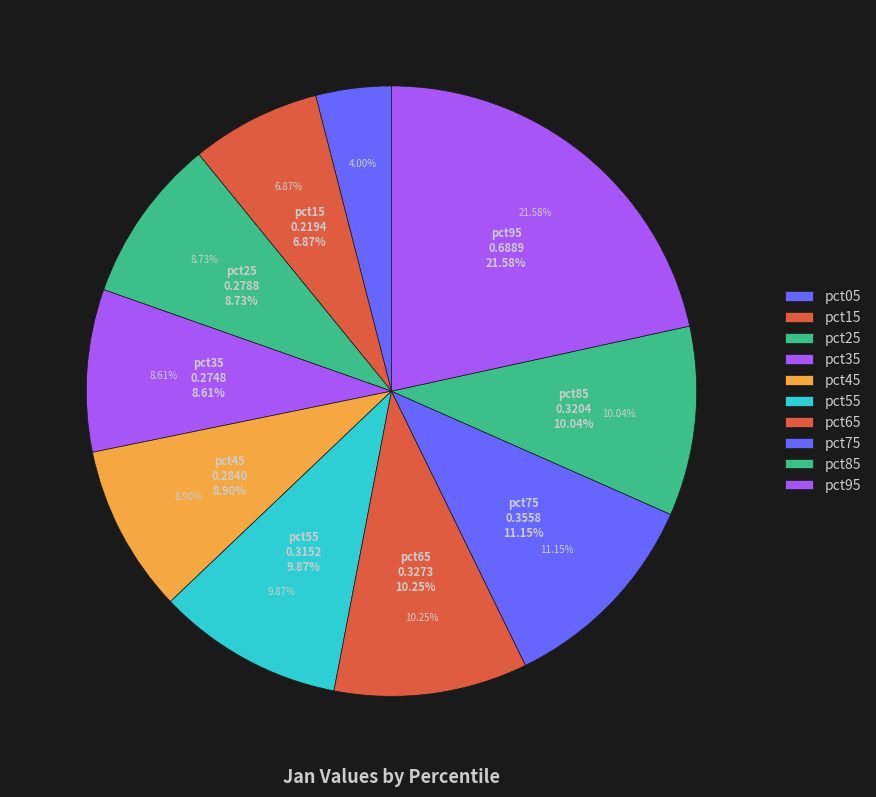

To the nearest percent, what is the difference between the largest and smallest slice percentages?

18%